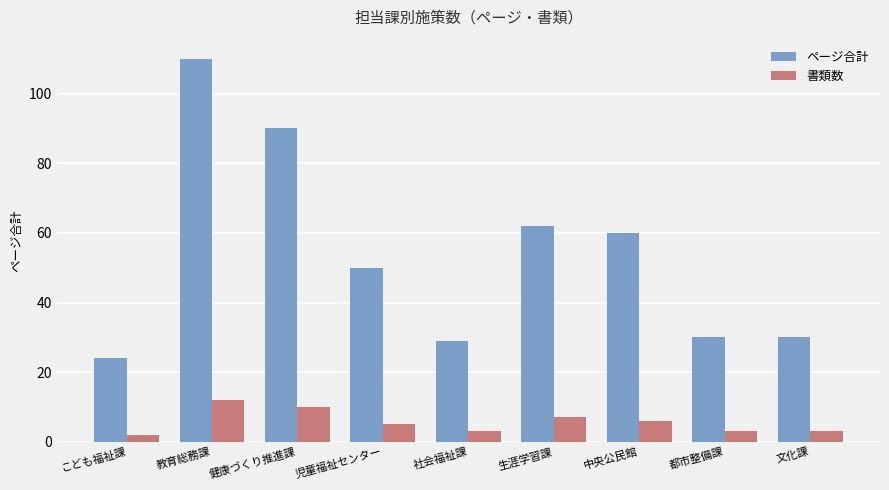

The ページ合計 series shows 87 at 生涯学習課. True or false?

False